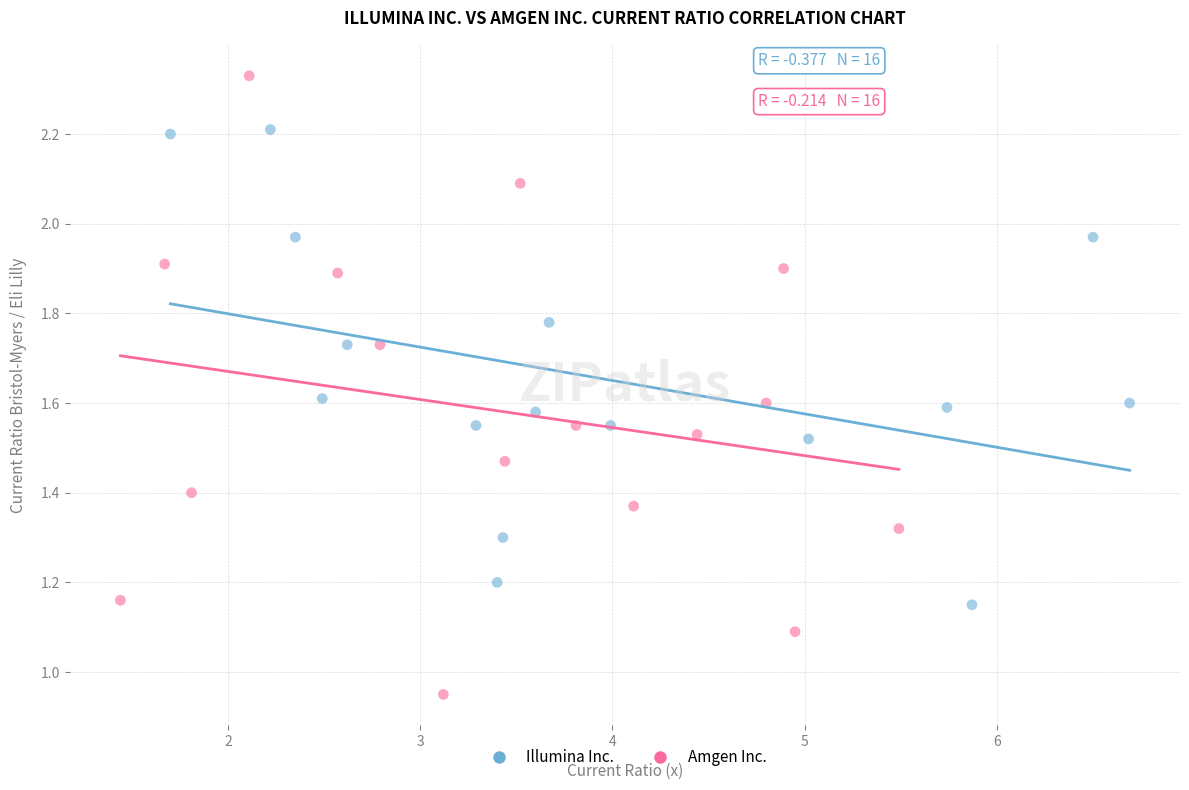

Which series reaches the minimum Y coordinate?

Amgen Inc.